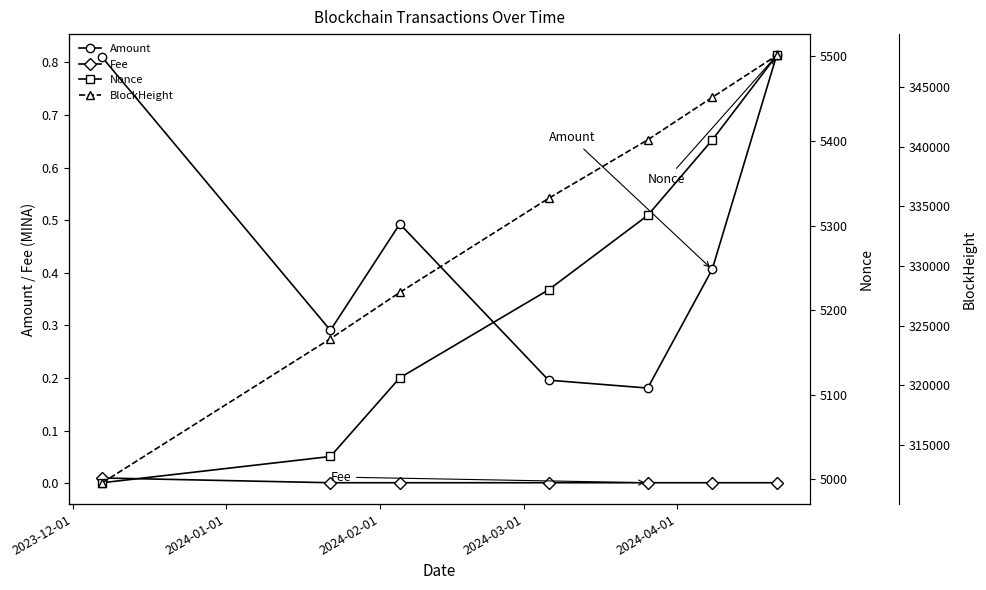

True or false: Fee and Amount intersect in this chart.

False